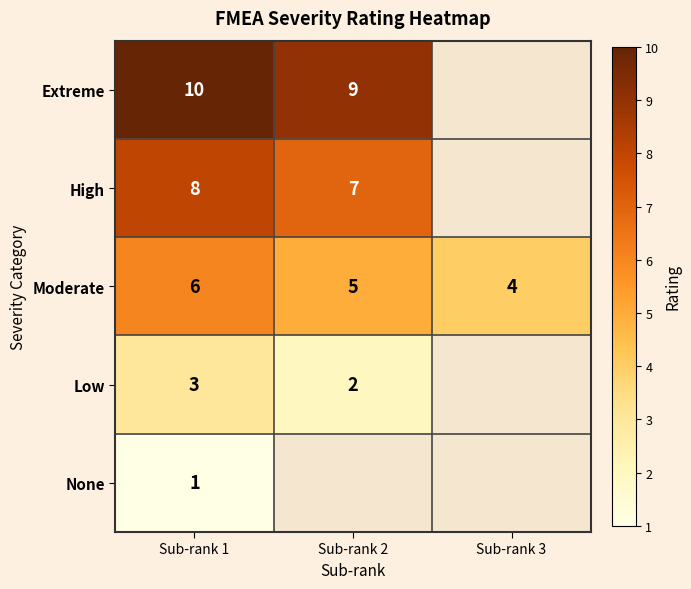

At which category is the sum across all series the highest?

Sub-rank 1